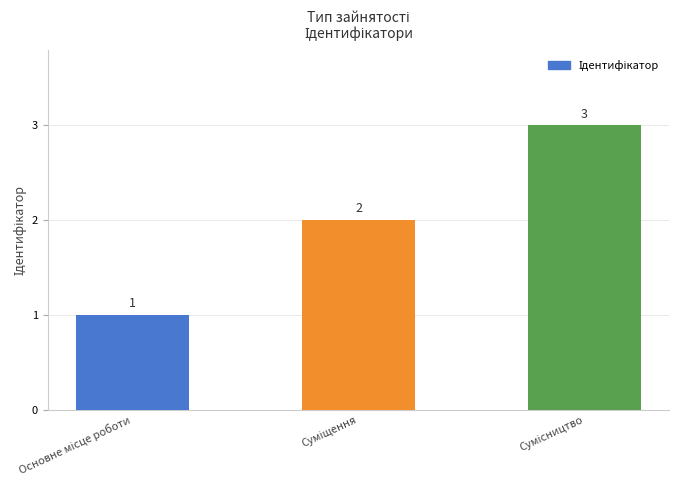

What is the minimum value shown in the chart?

1